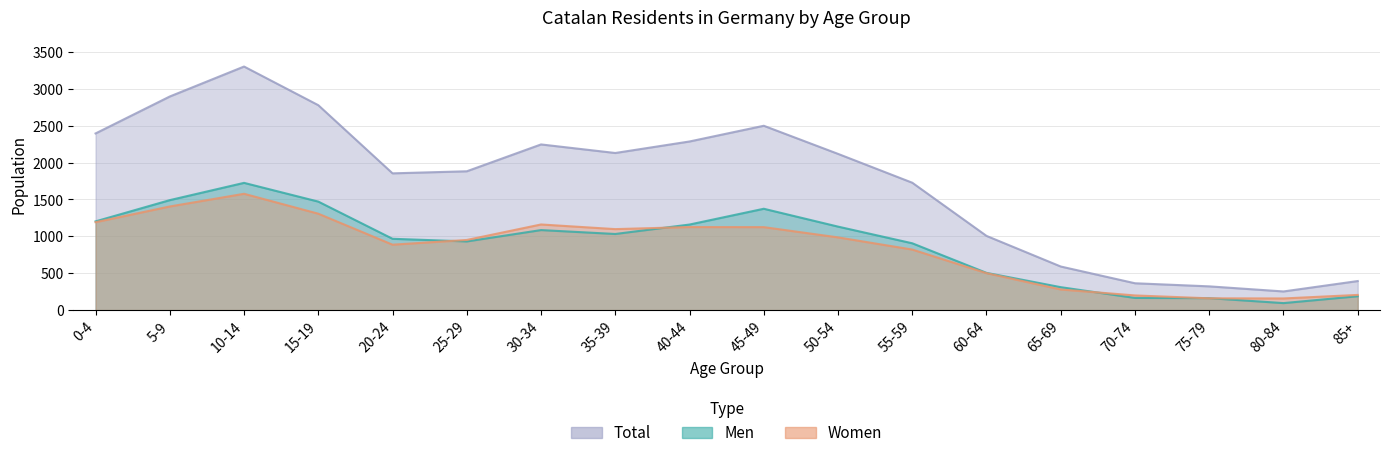

What is the minimum value shown in the chart?

95